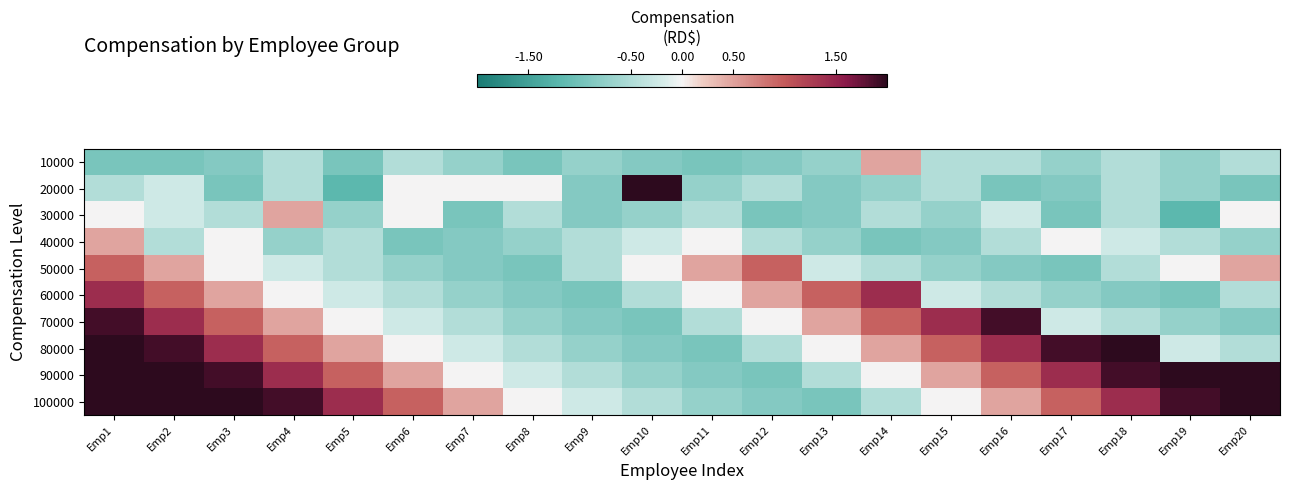

Which series has the largest total across all categories?

100000